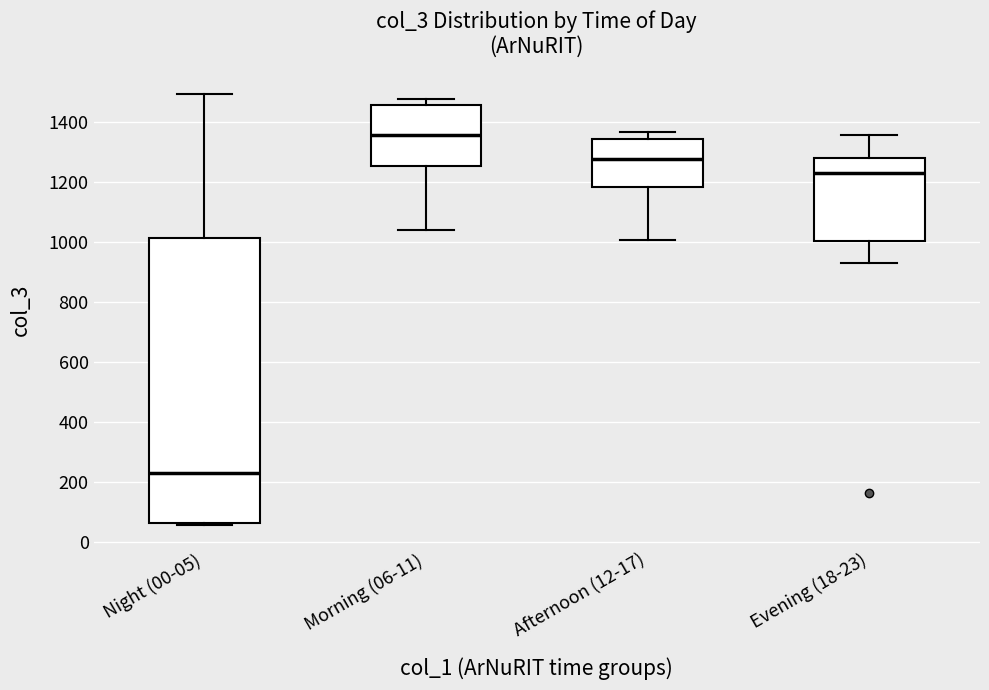

Which box is the tallest, from its lower edge to its upper edge?

Night (00-05)